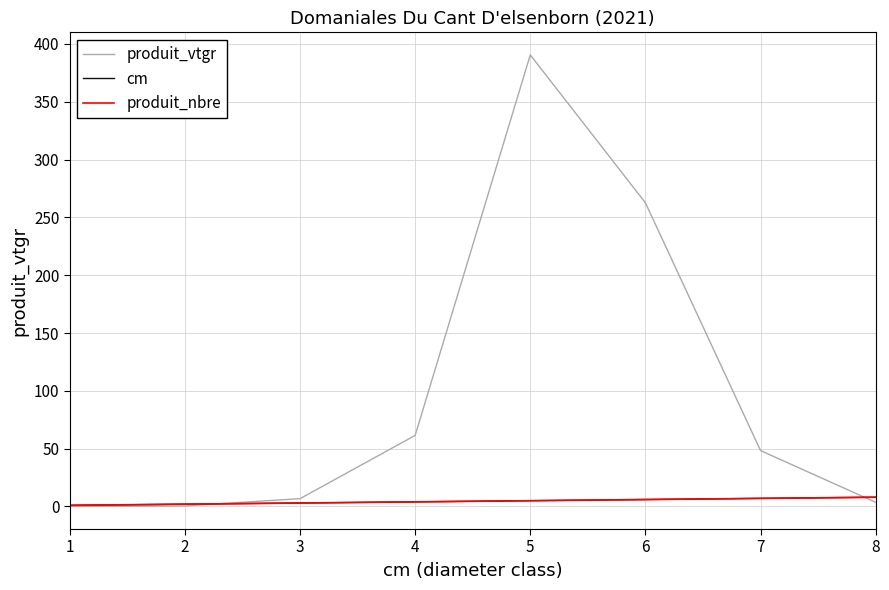

Does the chart have visible grid lines?

Yes